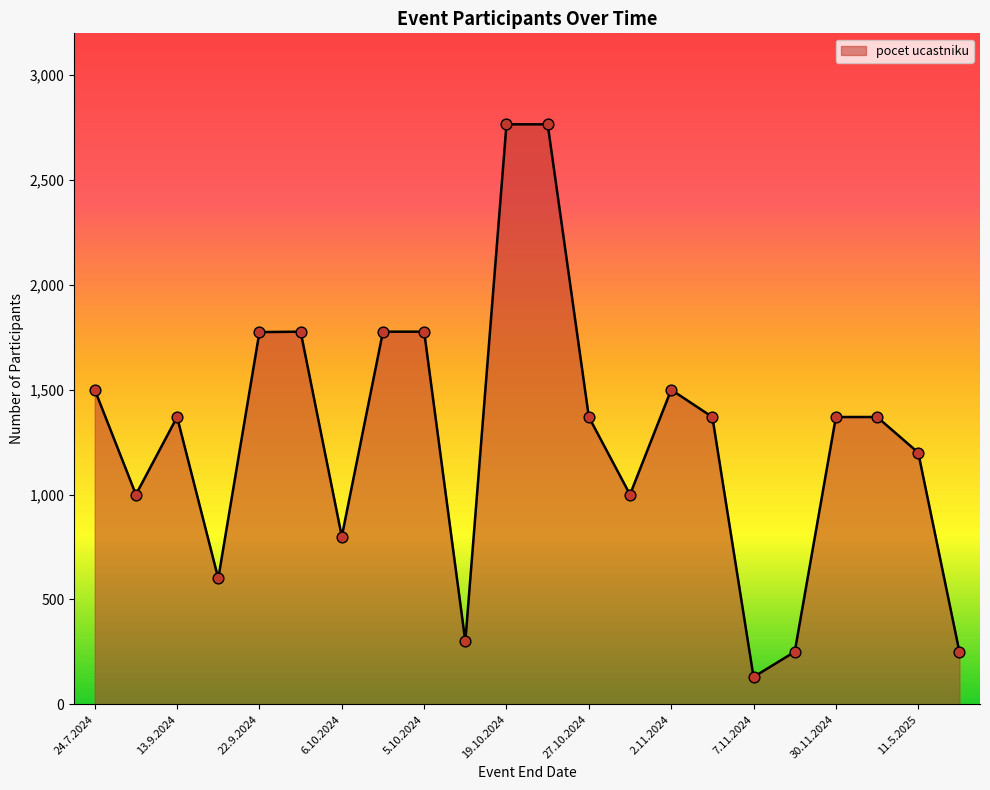

What is the greatest value displayed?

2766